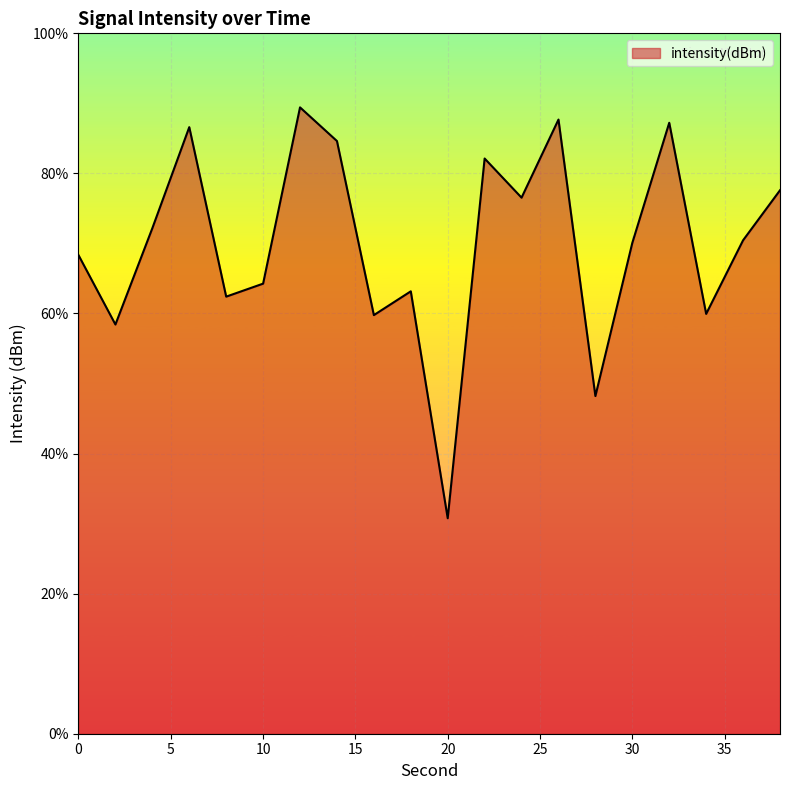

What is the difference between the maximum and minimum values?

58.7